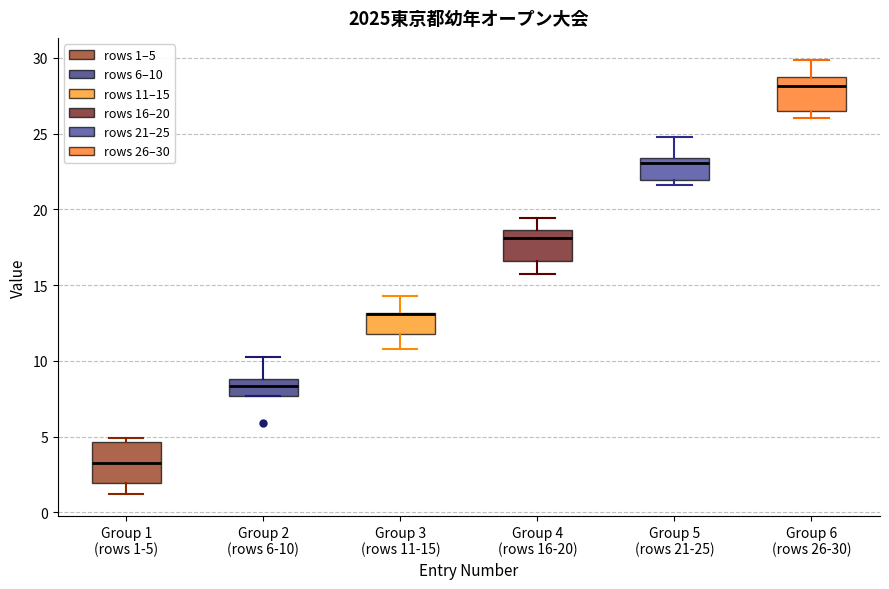

Where is the lower edge of the box for Group 3 (rows 11-15) on the y-axis? The values are not printed on the chart, so give them approximately, as read against the axis.

12.0